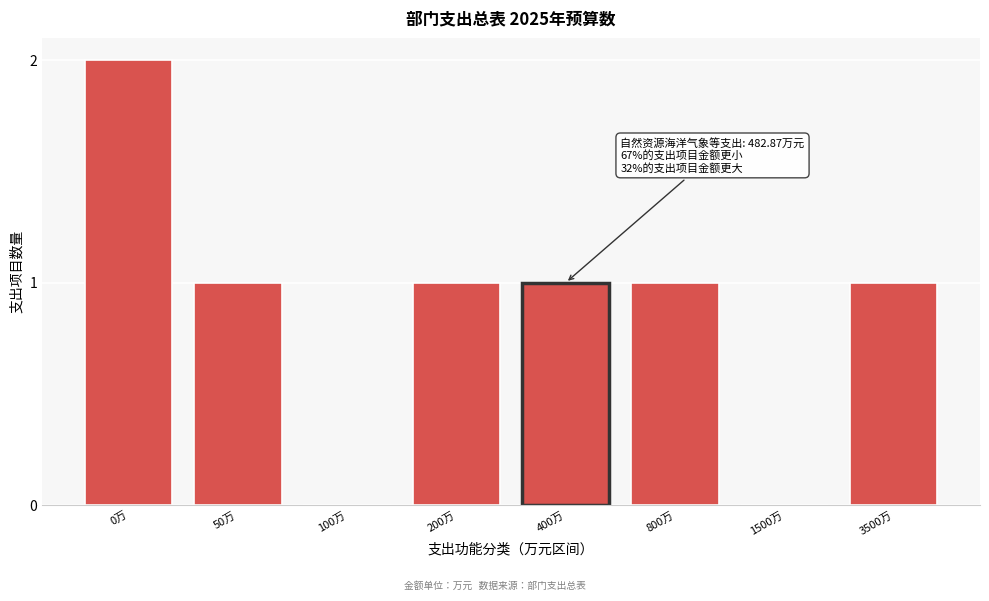

Reading left to right, list all the values displayed in this chart.

0万=2	50万=1	100万=0	200万=1	400万=1	800万=1	1500万=0	3500万=1